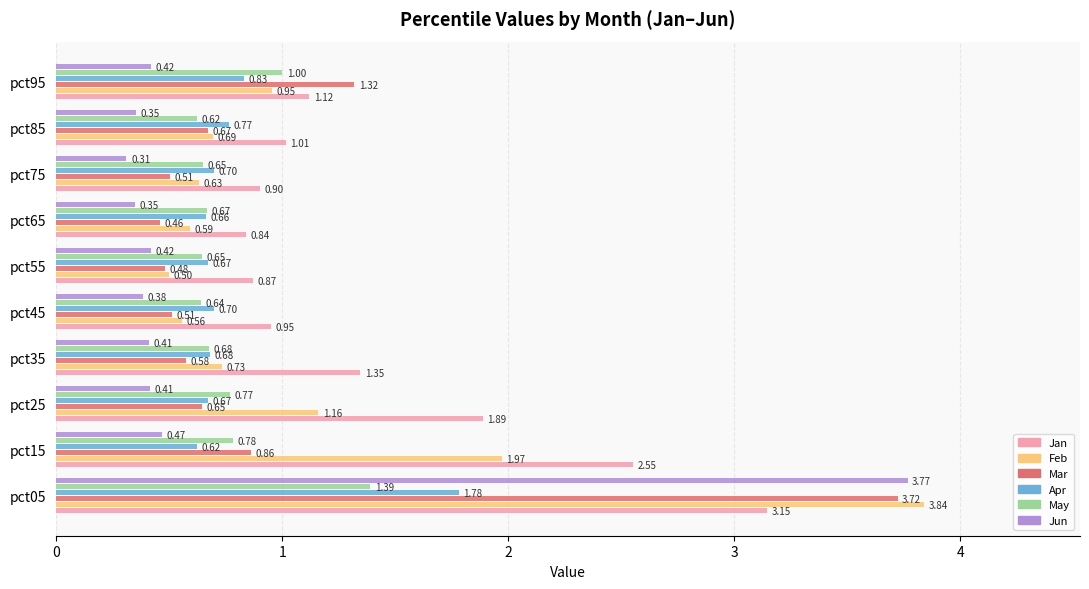

Which category has the lowest value across all series?

pct75